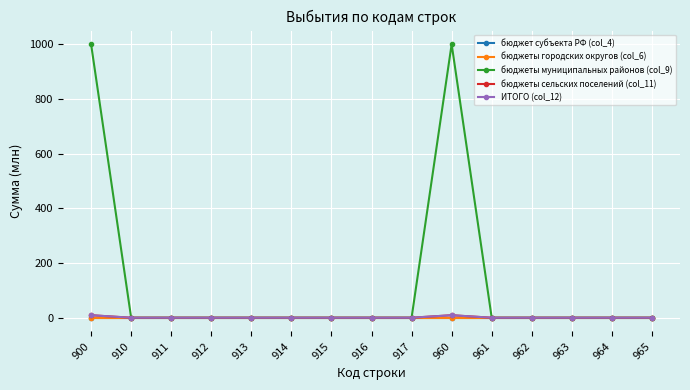

Does the chart have visible grid lines?

Yes